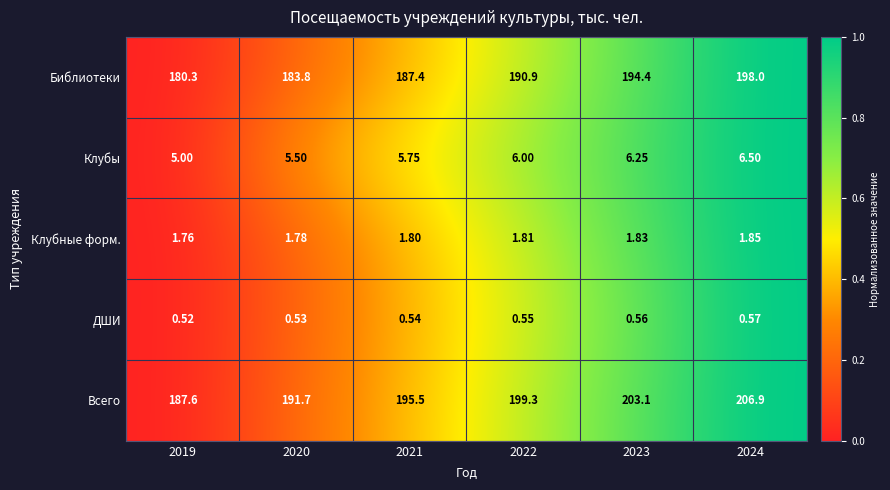

Is the value of Клубные форм. at 2020 greater than the value of Всего at 2021?

No